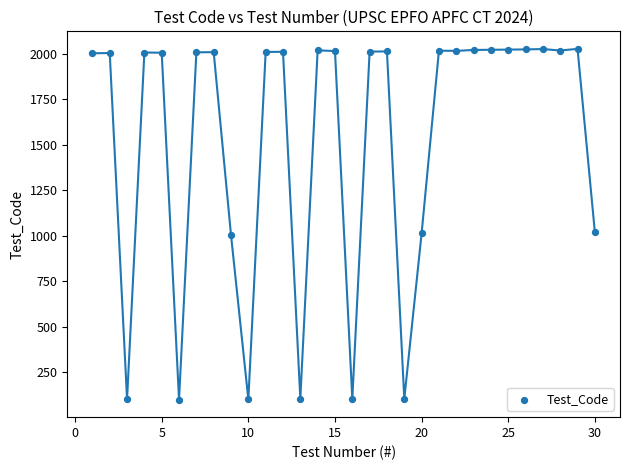

What is the range of Y values (max minus min)?

1925